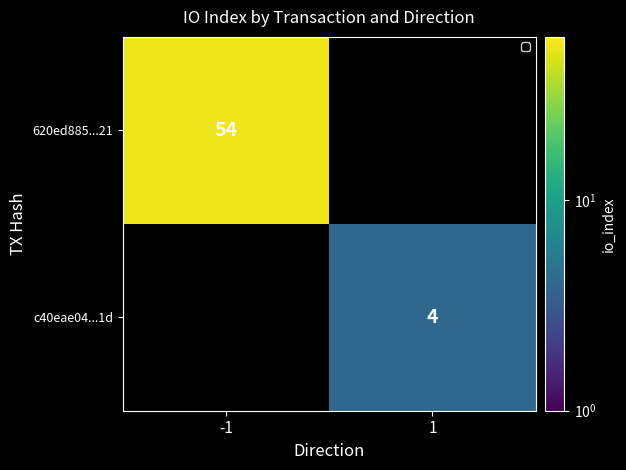

The value of 620ed885...21 at -1 is 78. True or false?

False